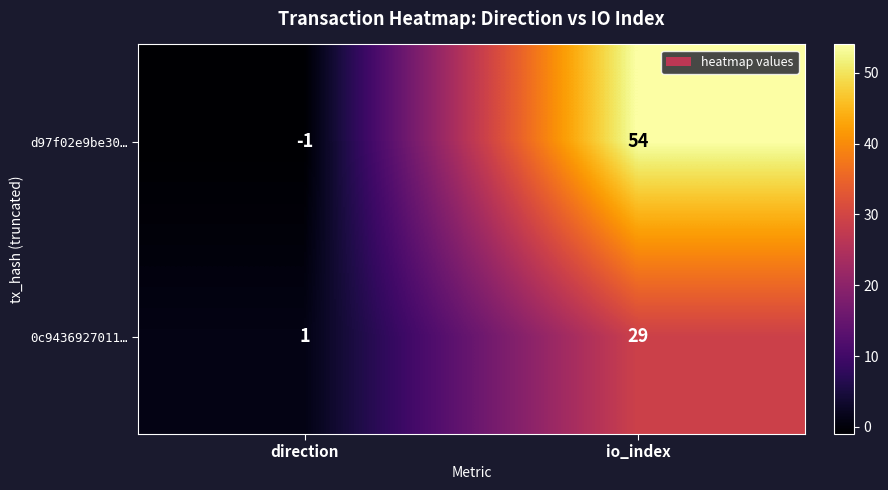

Which series changed the most between direction and io_index?

d97f02e9be30…